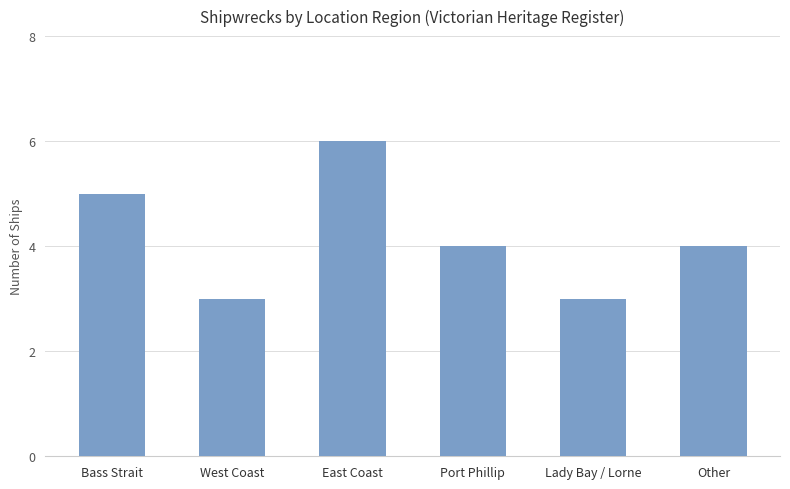

At which category does the chart reach its peak across all series?

East Coast